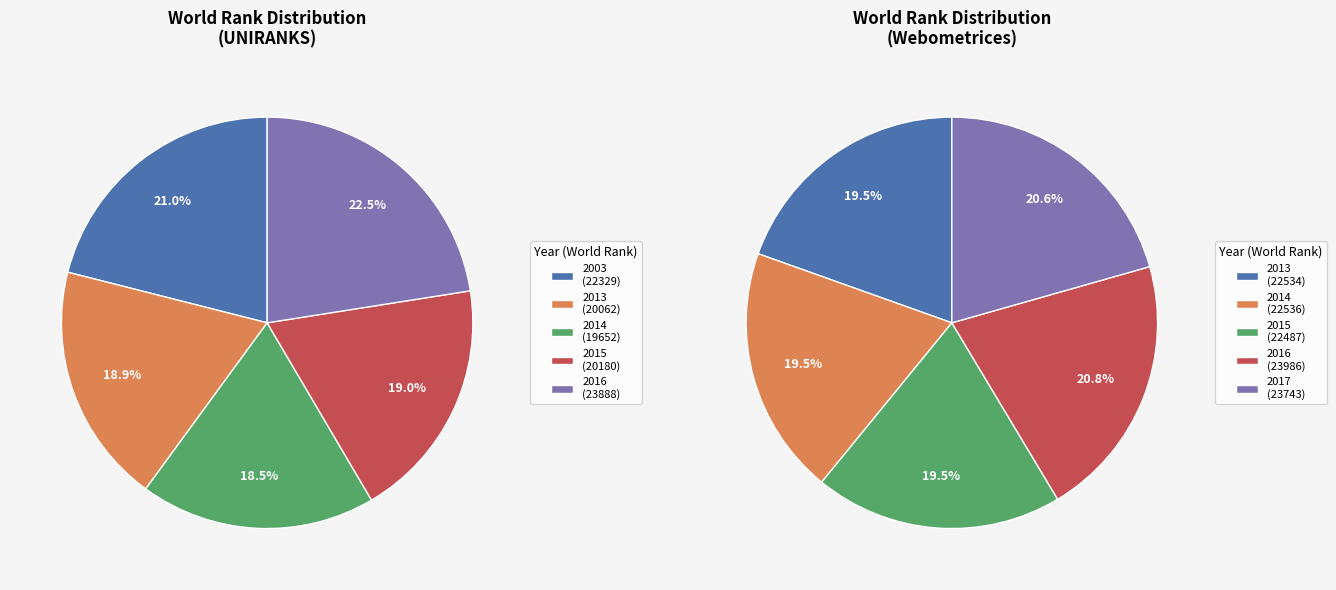

Between 2016 and 2013, which is larger?

2016